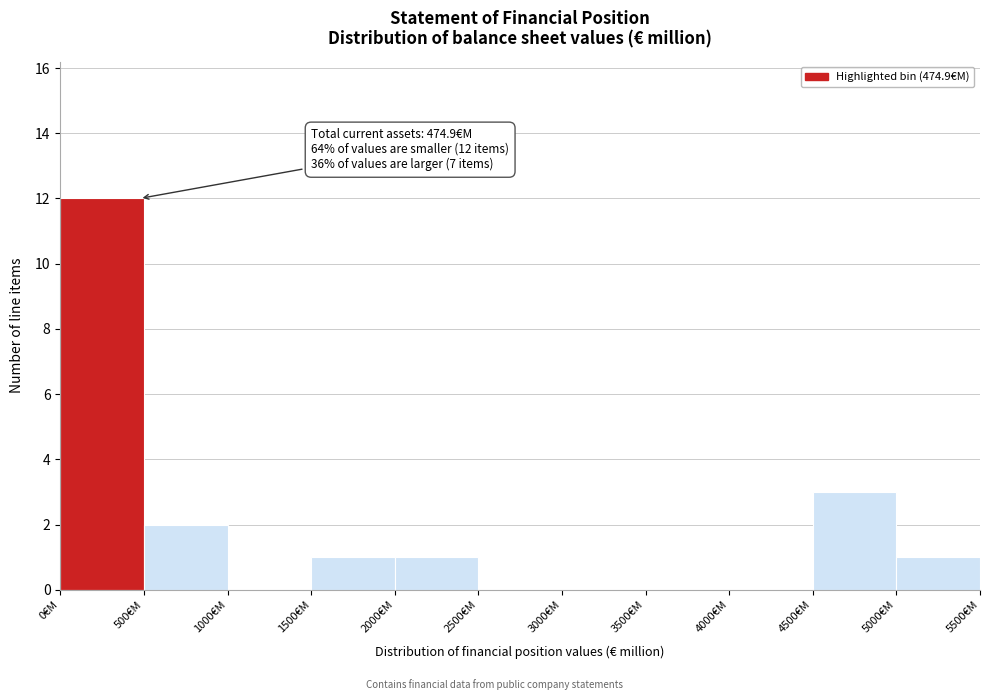

Over which range of the x-axis is the bar tallest?

0 to 500